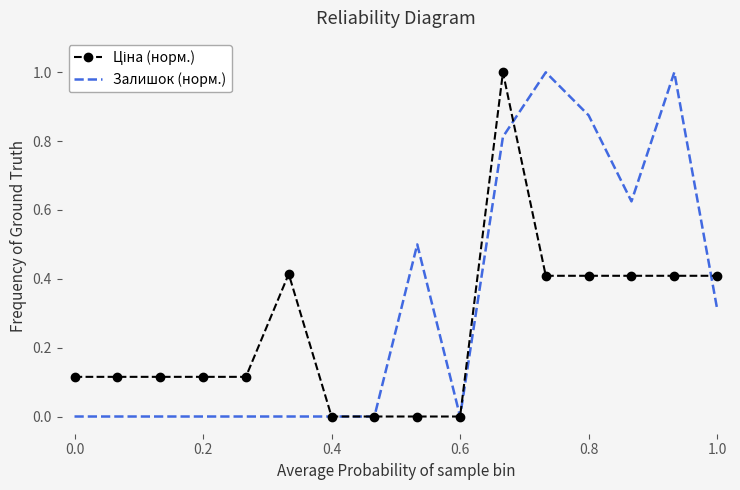

What is the greatest value displayed?

1.0